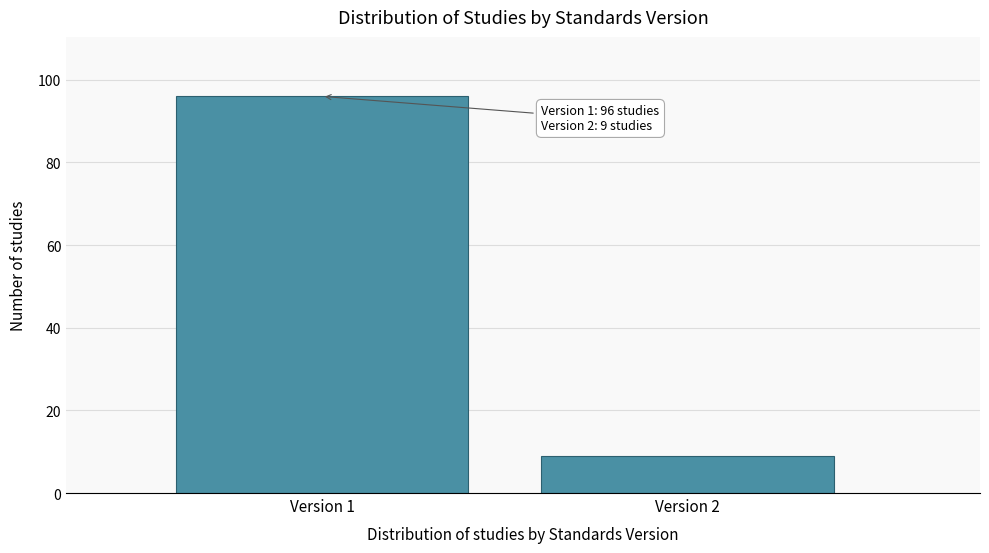

Reading left to right, list all the values displayed in this chart.

96	9